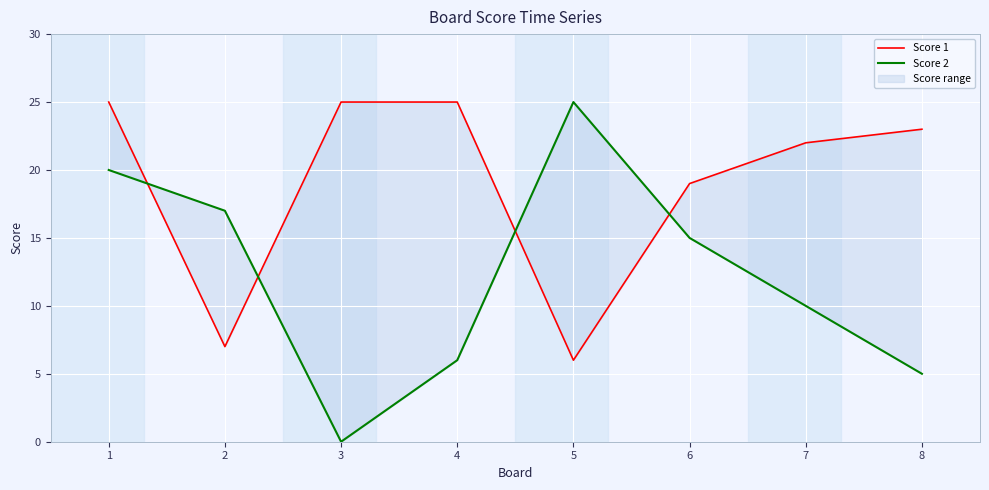

At 1, list the series in order from largest to smallest.

Score 1, Score 2